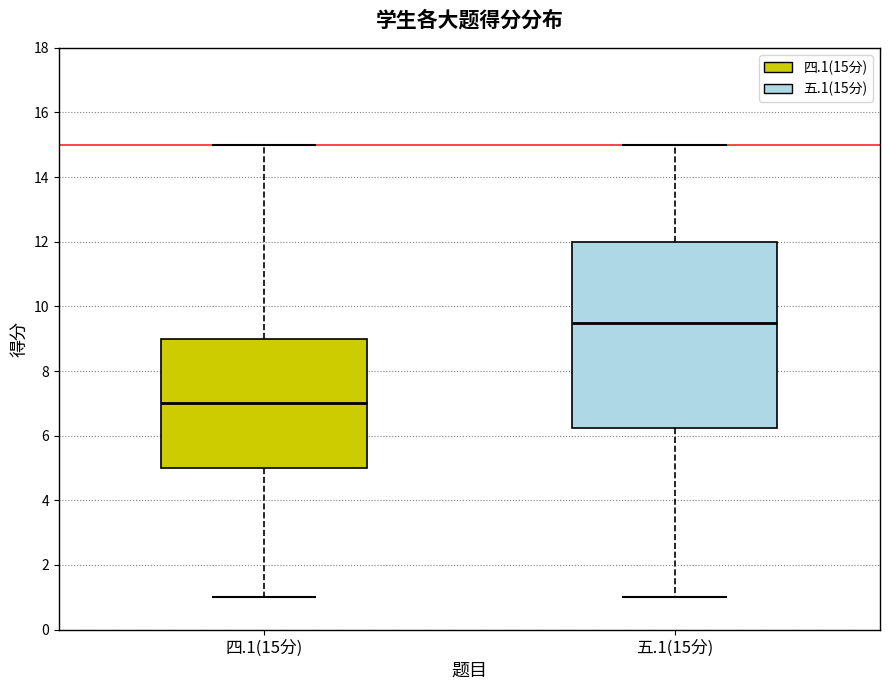

Where is the upper edge of the box for 四.1(15分) on the y-axis? The values are not printed on the chart, so give them approximately, as read against the axis.

9.0